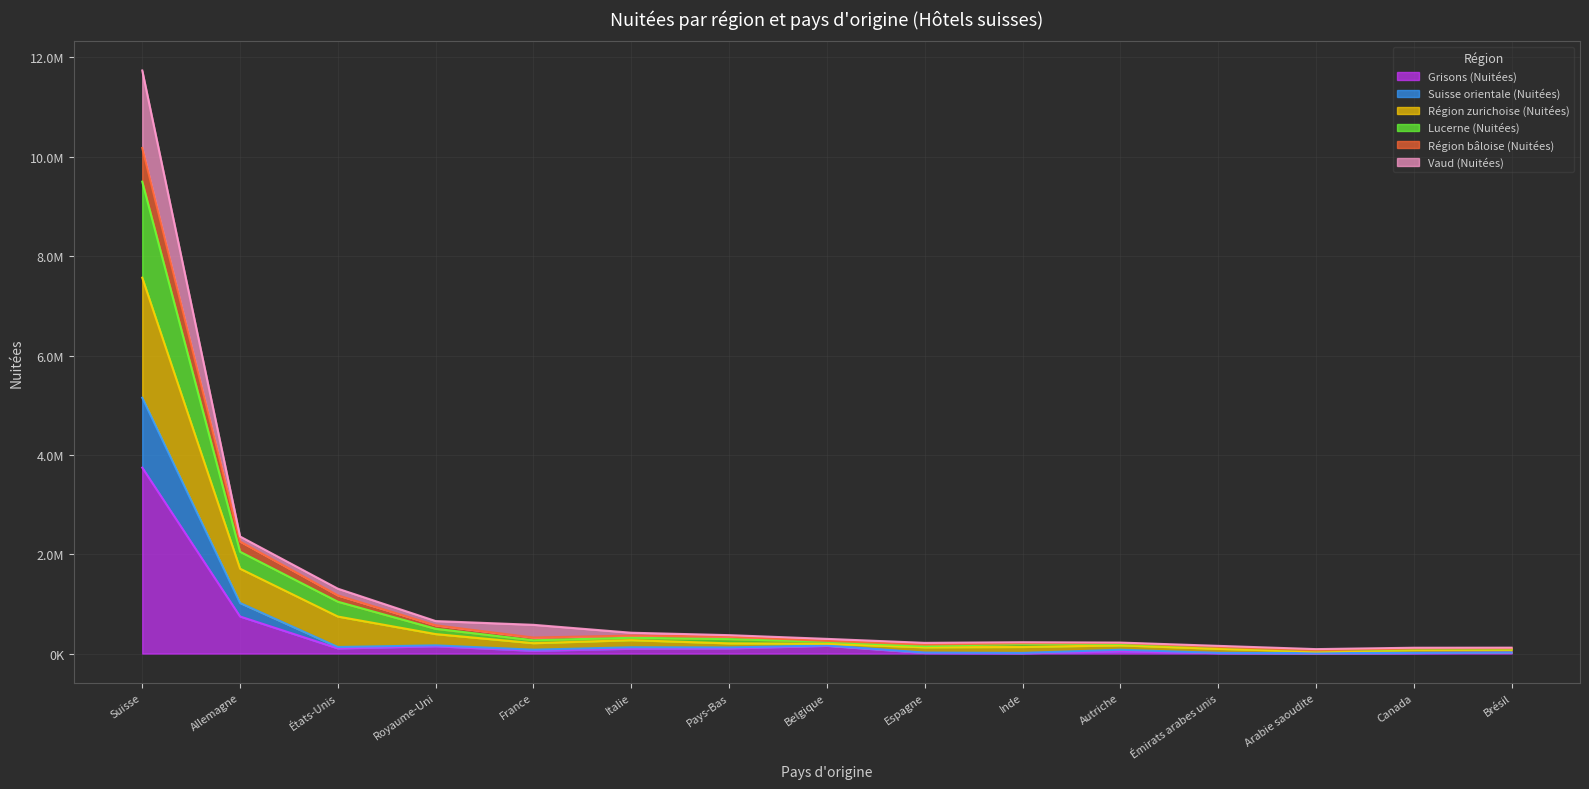

Where does the Lucerne (Nuitées) series first go above 295524?

Suisse